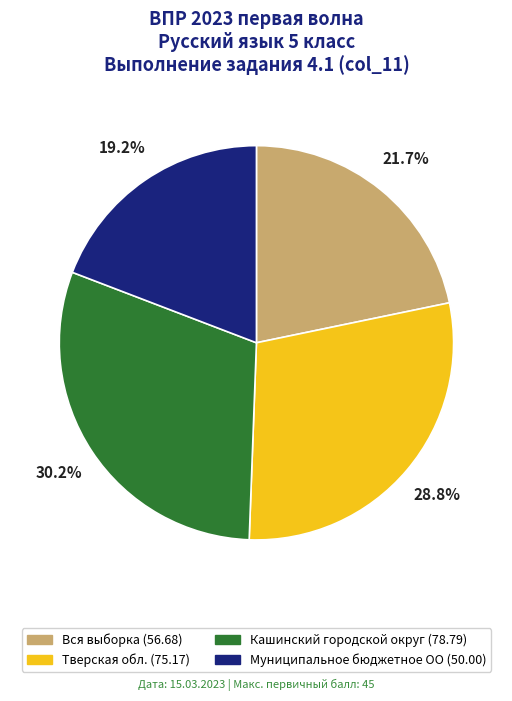

Count the number of slices in the pie.

4